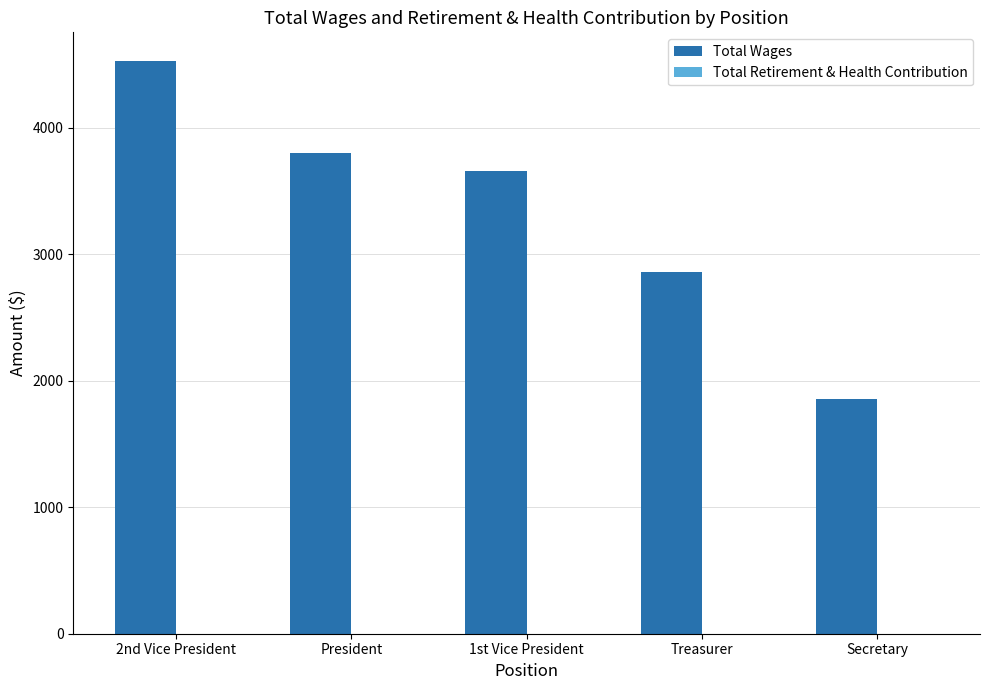

What is the value of the 3rd bar from the left?

3658